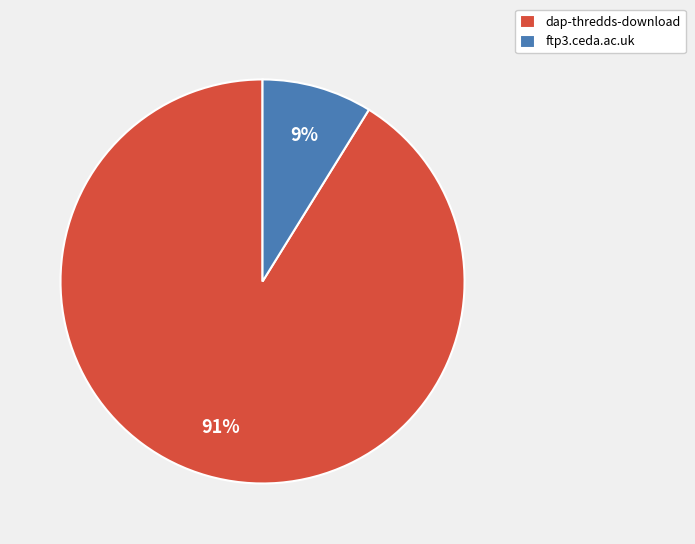

To the nearest percent, what portion does dap-thredds-download represent?

91%